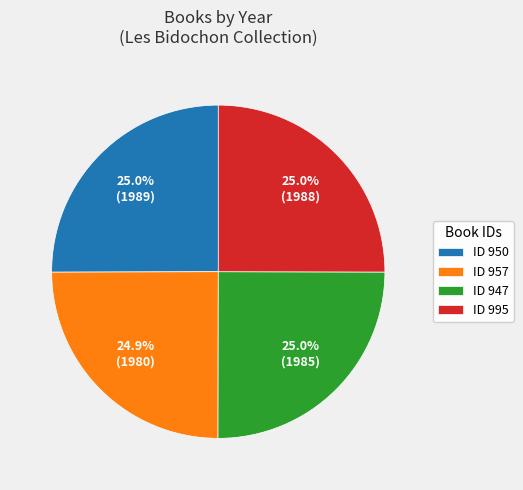

Is there a majority slice in this chart?

No